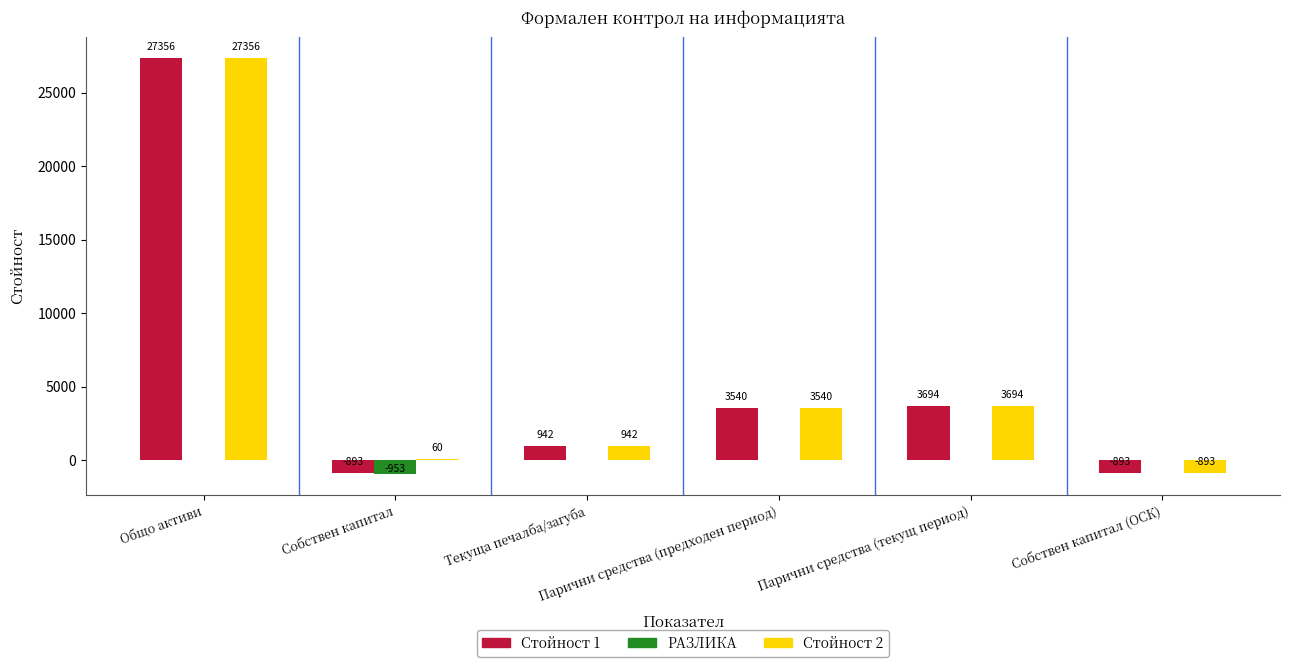

What is the spread (max minus min) of values at Парични средства (предходен период)?

3540